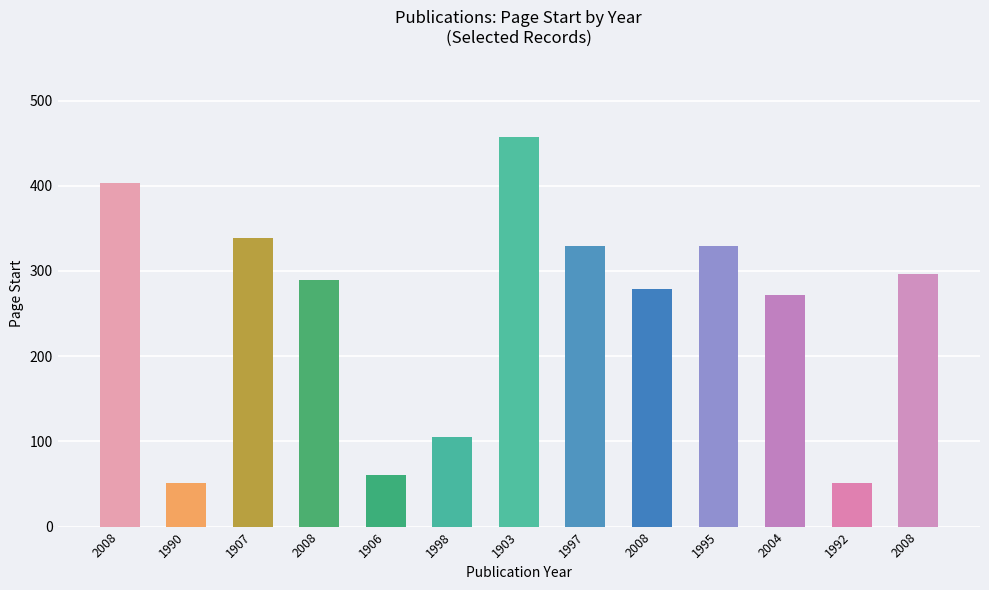

How many bars are there in total?

13